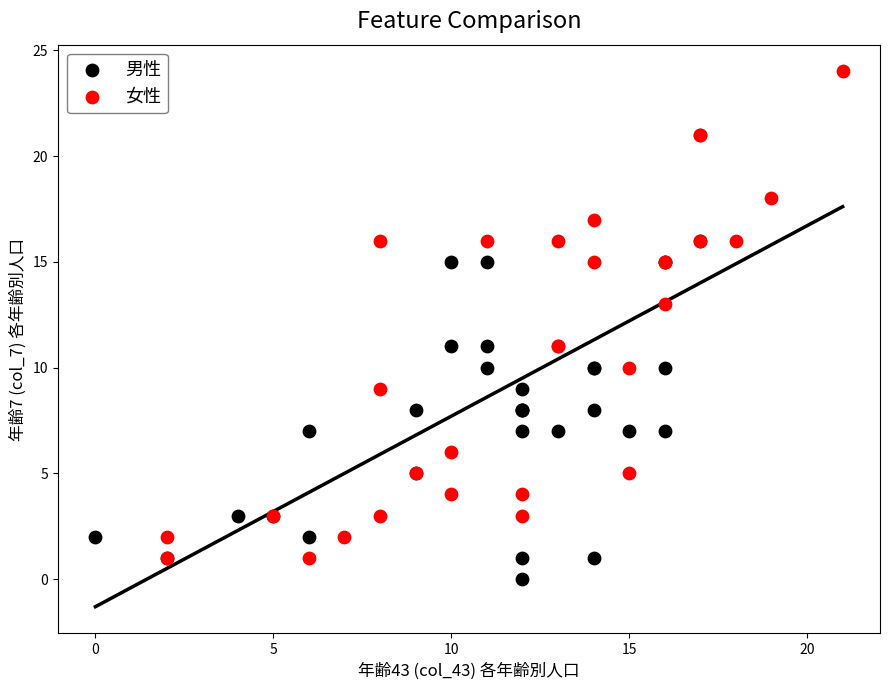

Which series has the largest Y range (max minus min)?

女性